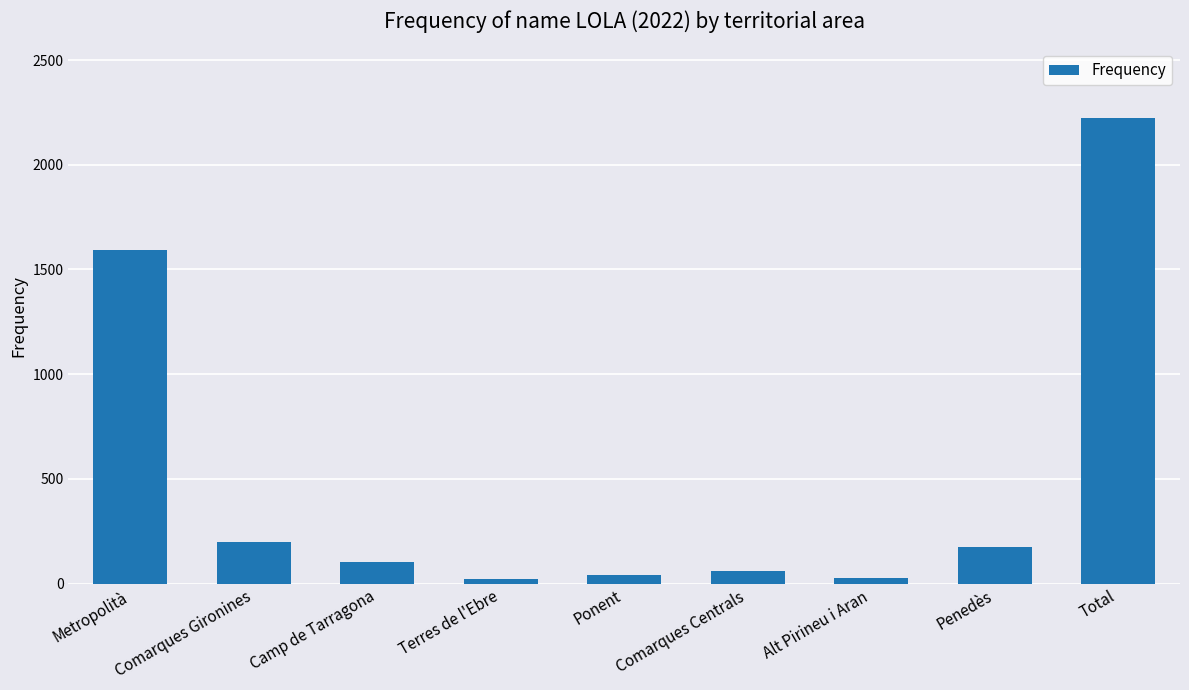

What is the difference between the maximum and second lowest values?

2197